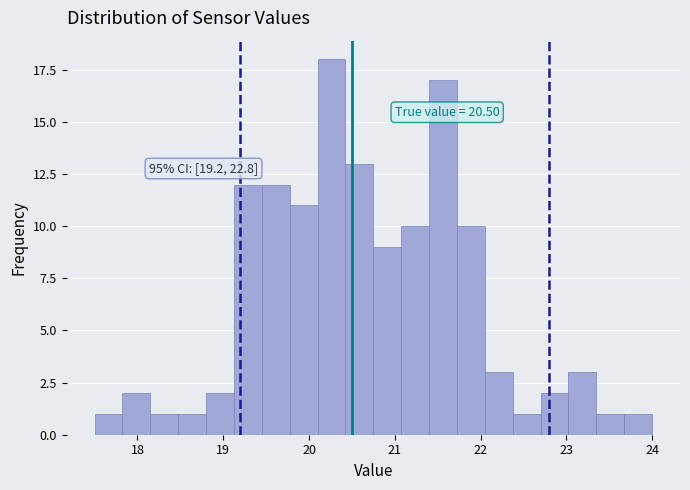

Read against the x-axis, roughly where is the centre of the tallest bar?

20.3